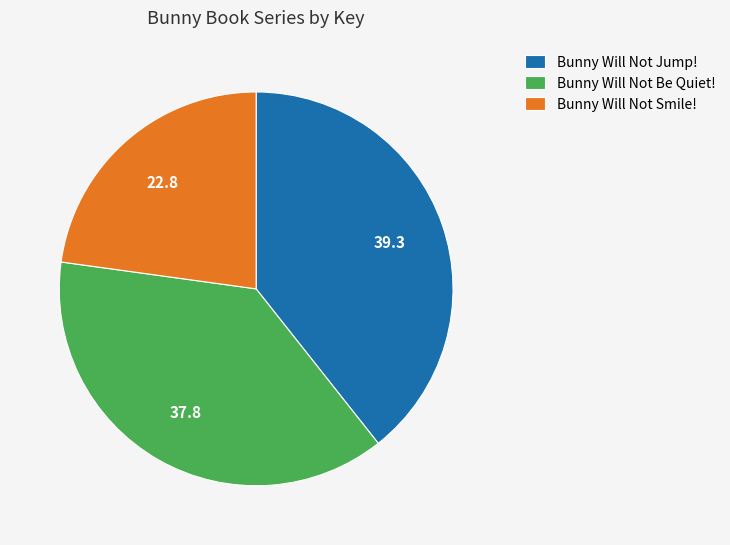

What is the ratio of the value at Bunny Will Not Smile! to the value at Bunny Will Not Jump!?

0.6